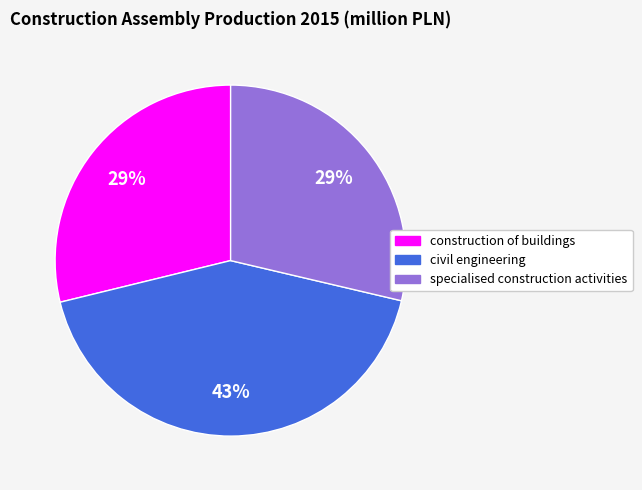

The civil engineering slice represents 35% of the pie. True or false?

False